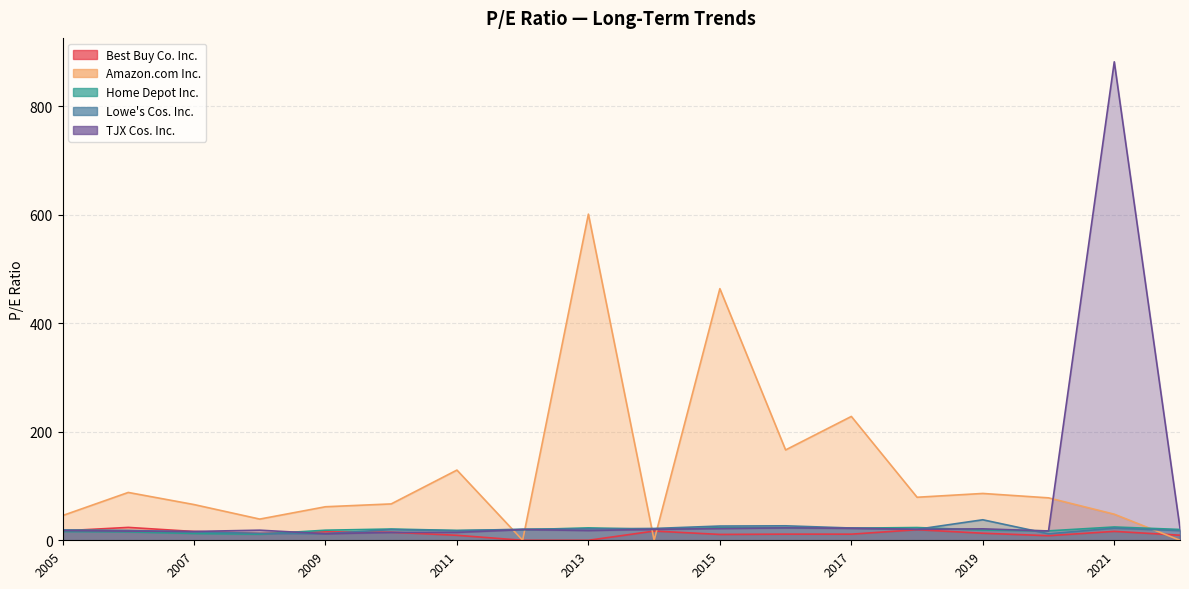

Which series changed the most between 2014-03-28 and 2007-05-02?

Amazon.com Inc.